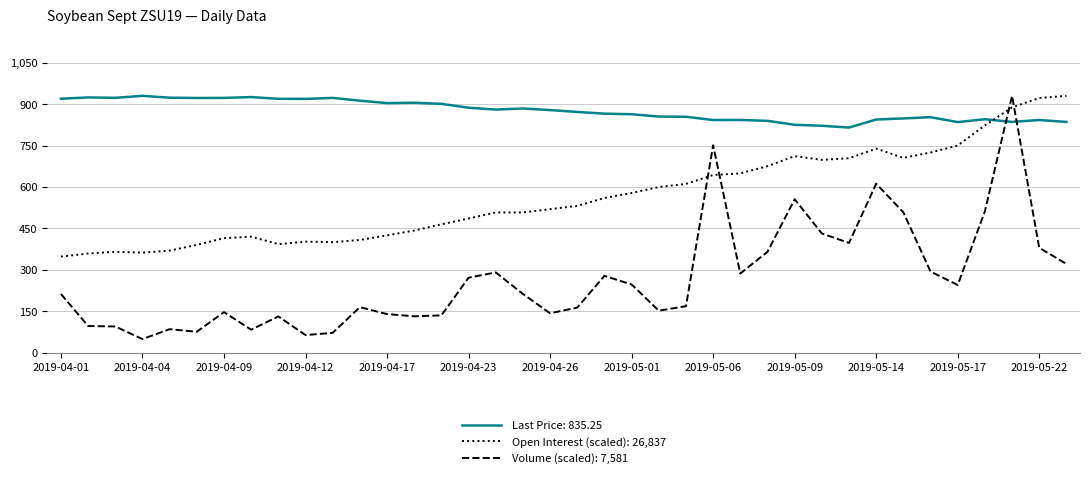

Which series has the largest total across all categories?

Last Price: 835.25